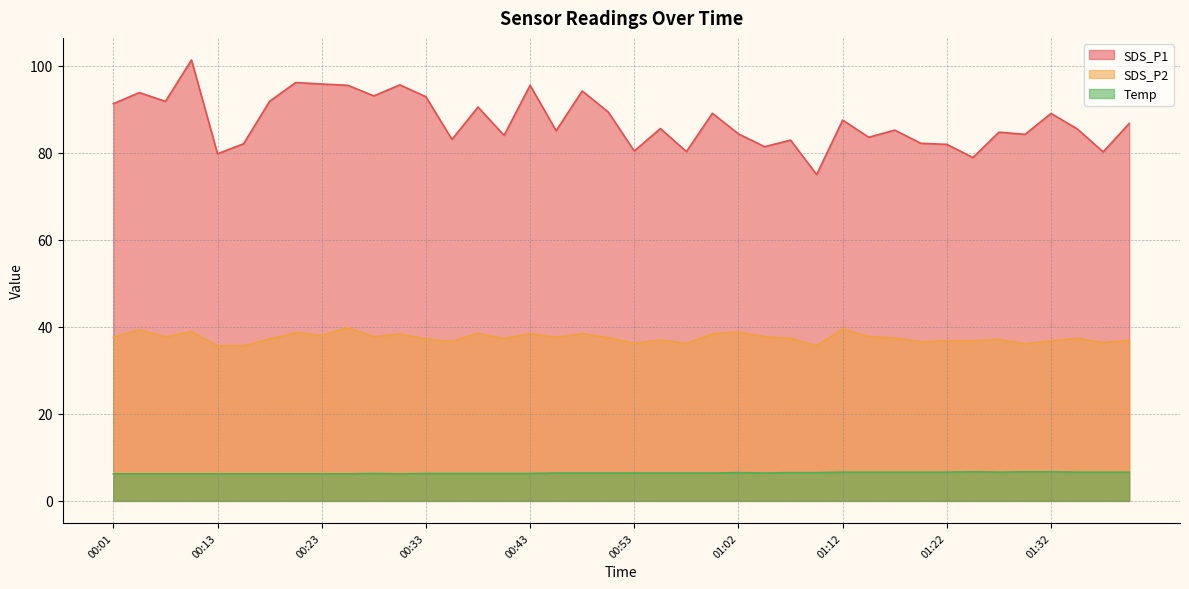

What is the spread (max minus min) of values at 01:12?

80.9